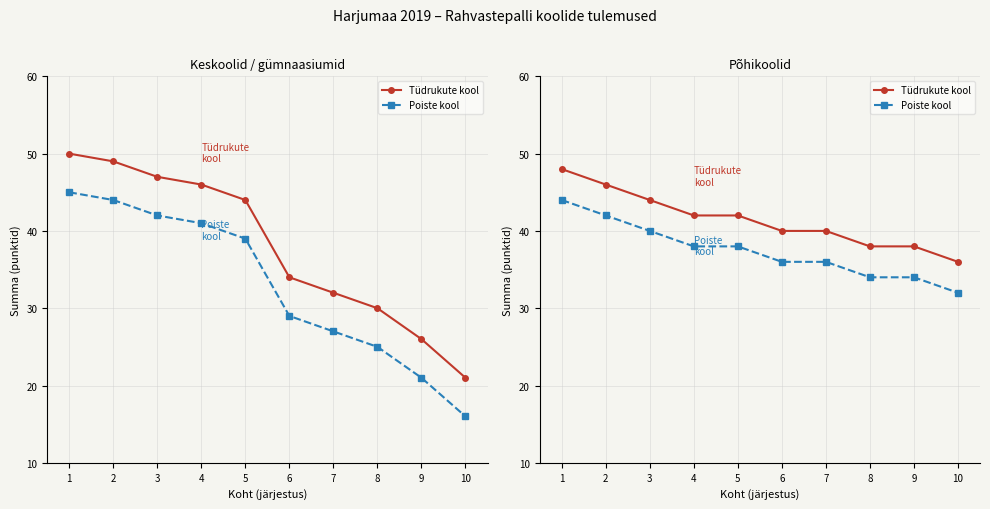

Which has a higher value, 1 or 9?

1